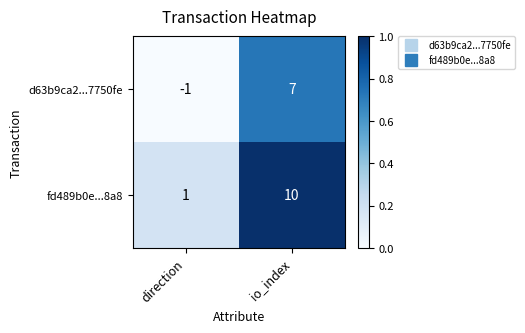

What is the average value of the d63b9ca2...7750fe series?

3